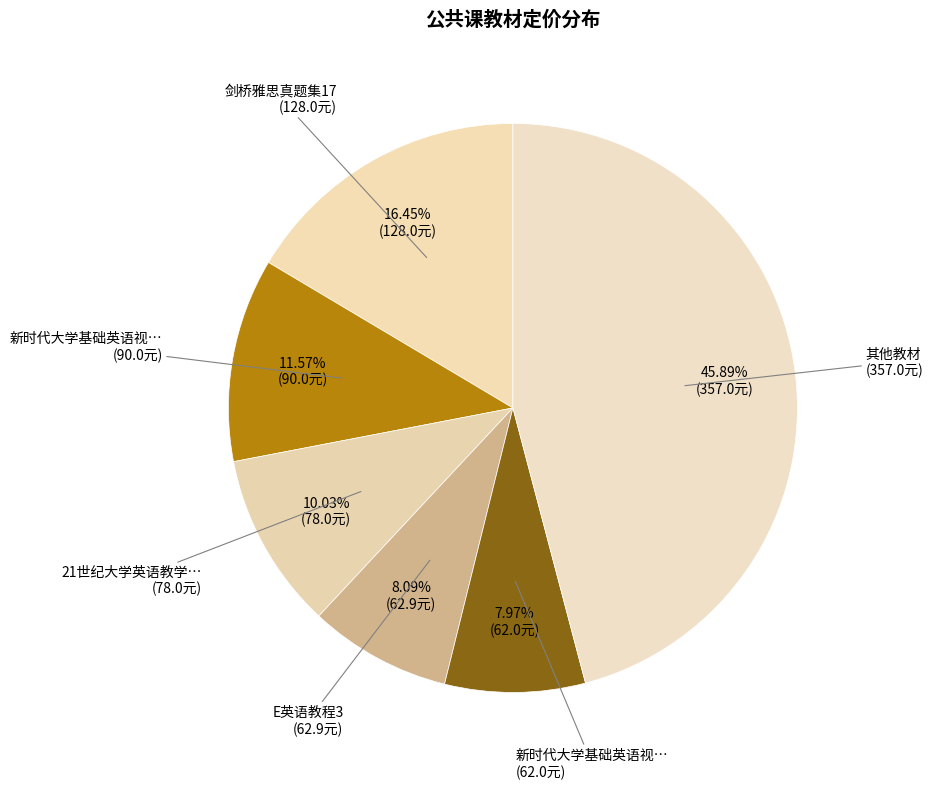

How many slices are in this pie chart?

6